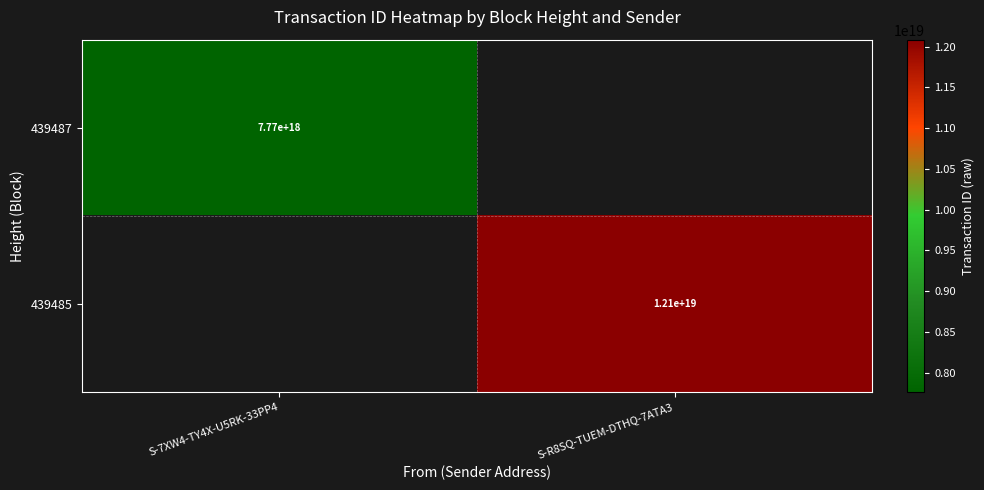

Is it true that 439487 equals 2330883324620183552 at S-7XW4-TY4X-U5RK-33PP4?

False